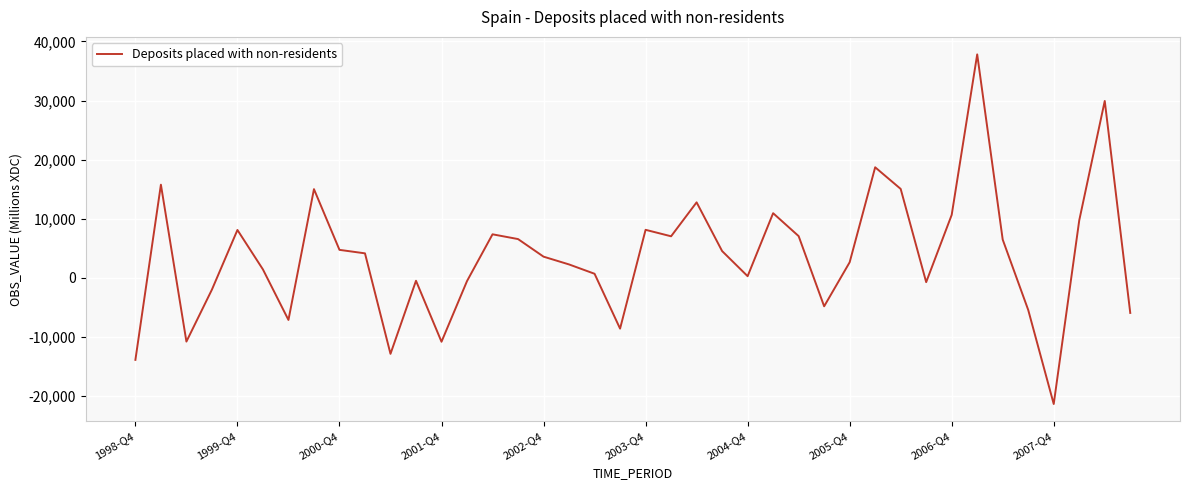

What is the difference between the maximum and minimum values?

59142